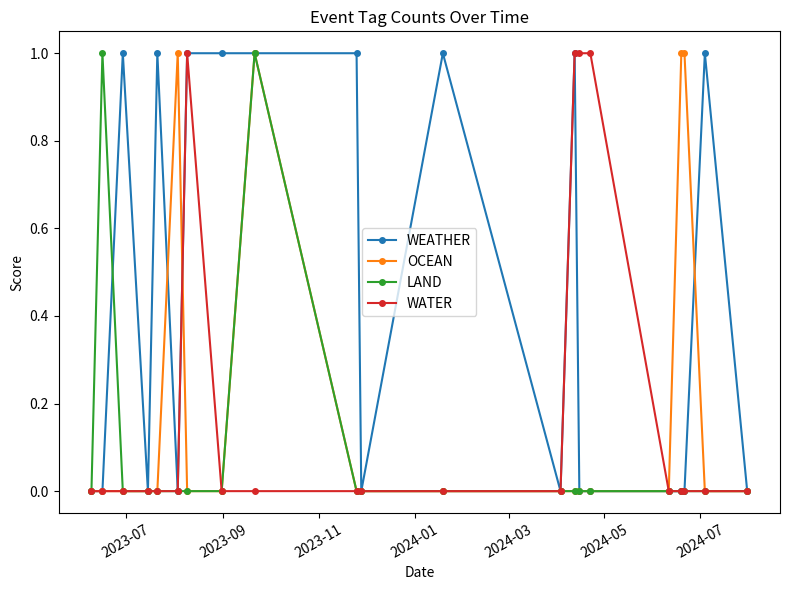

Which series has the largest total across all categories?

WEATHER